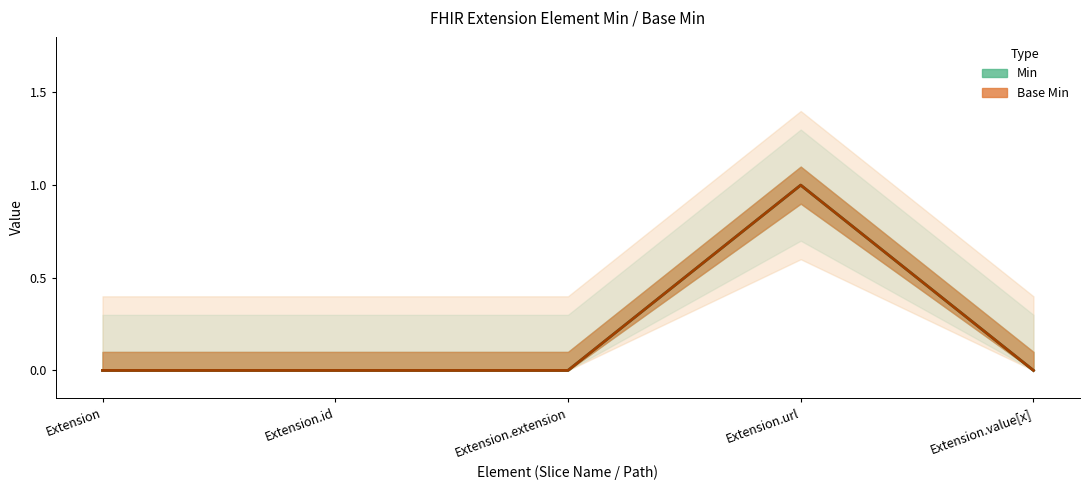

The value of Base Min at Extension.id is 0. True or false?

True